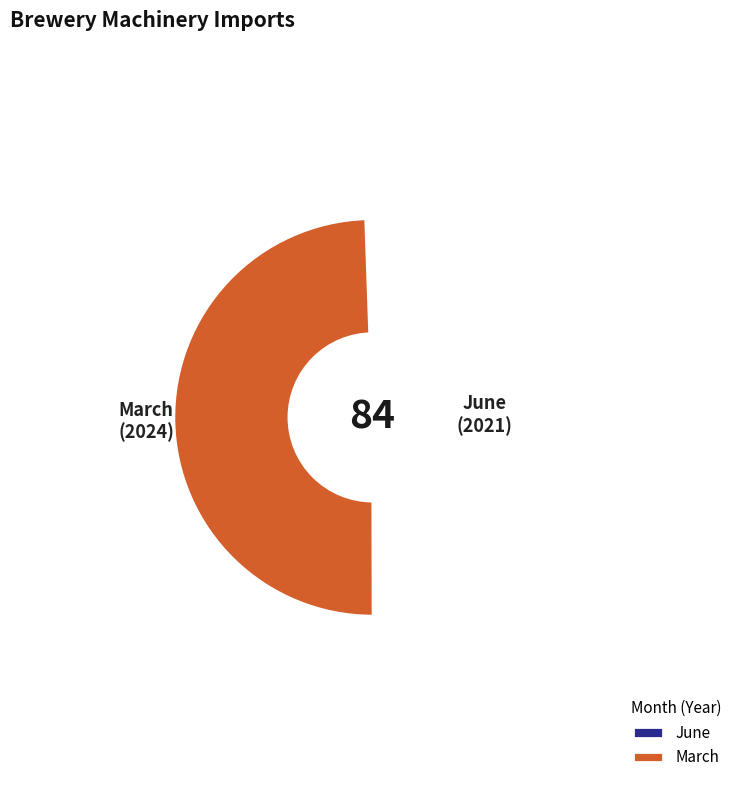

What is the change in value from June to March?

+3